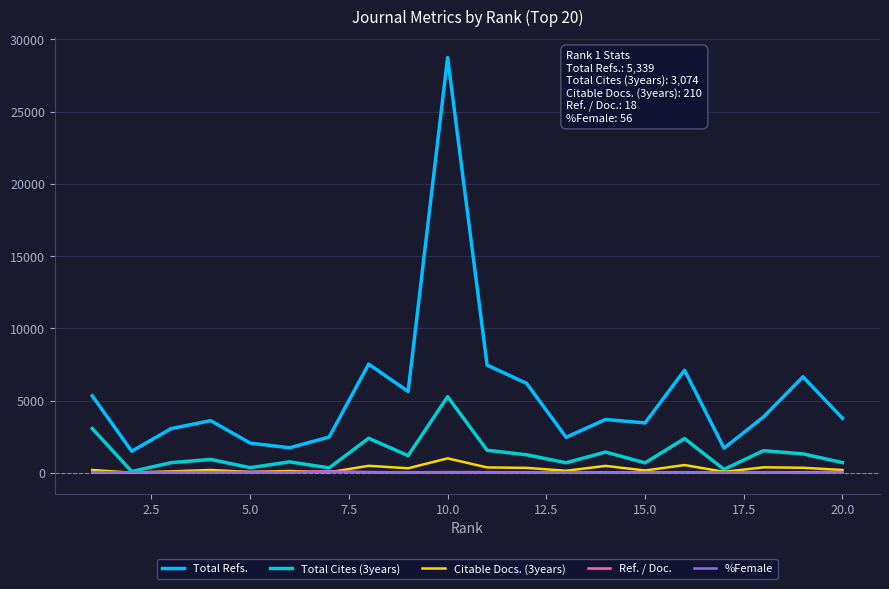

True or false: Total Refs. and %Female intersect in this chart.

False